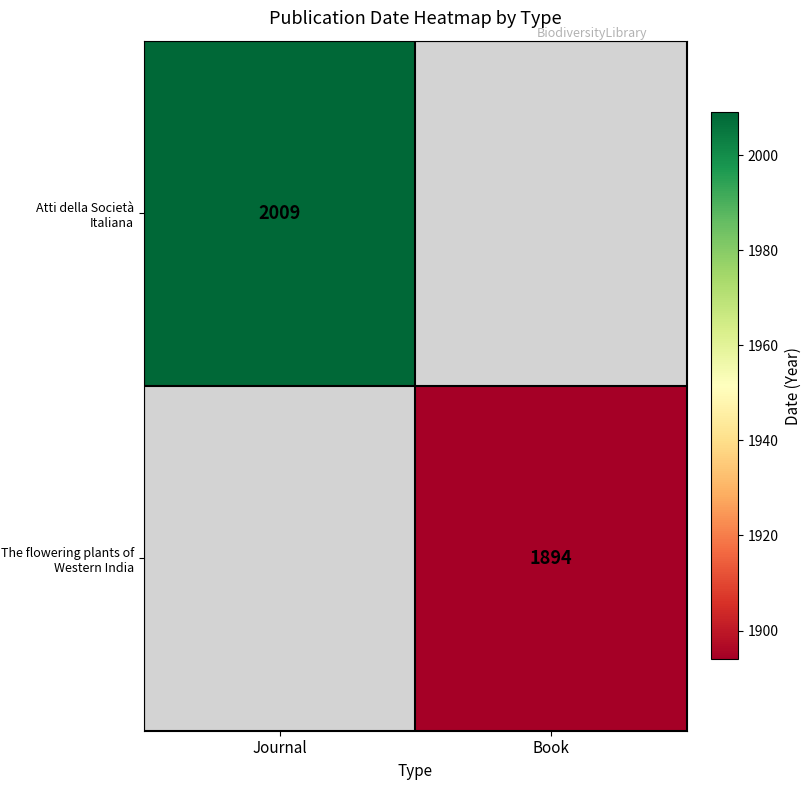

The value of The flowering plants of Western India at Book is 1169. True or false?

False